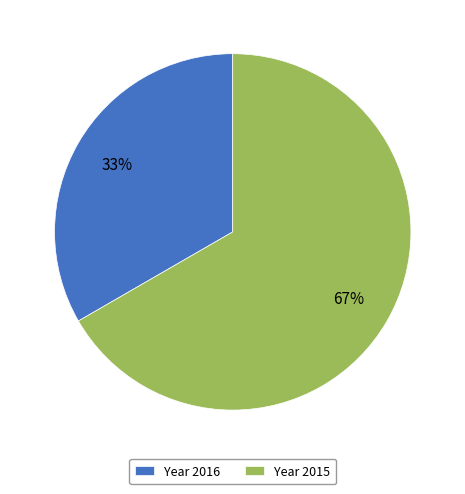

Does any single category account for the majority?

Yes